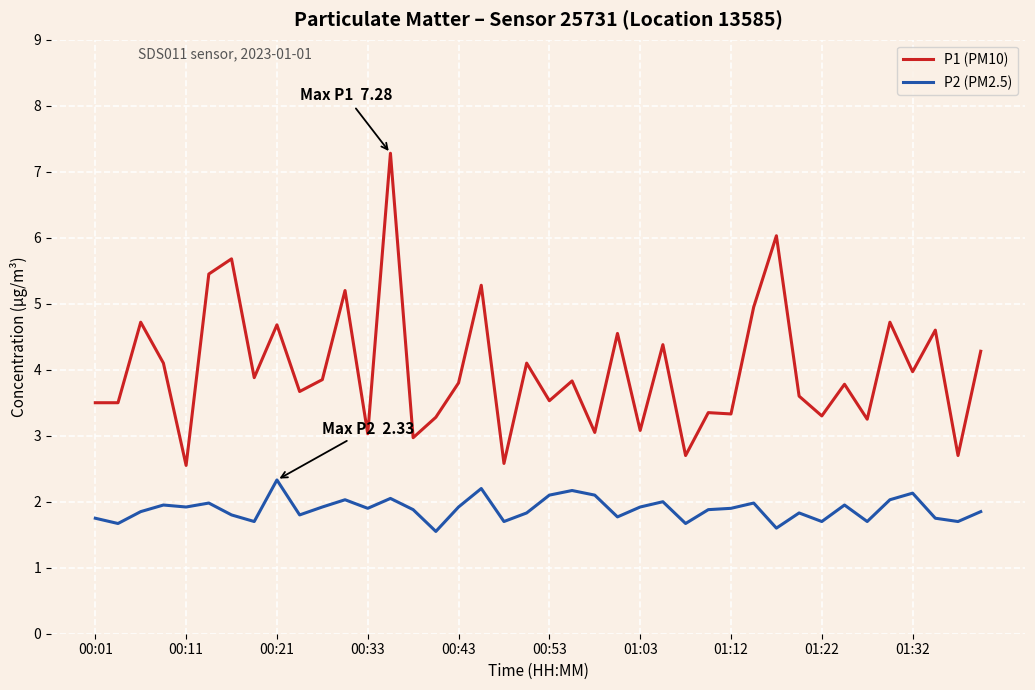

True or false: P2 (PM2.5) and P1 (PM10) intersect in this chart.

False